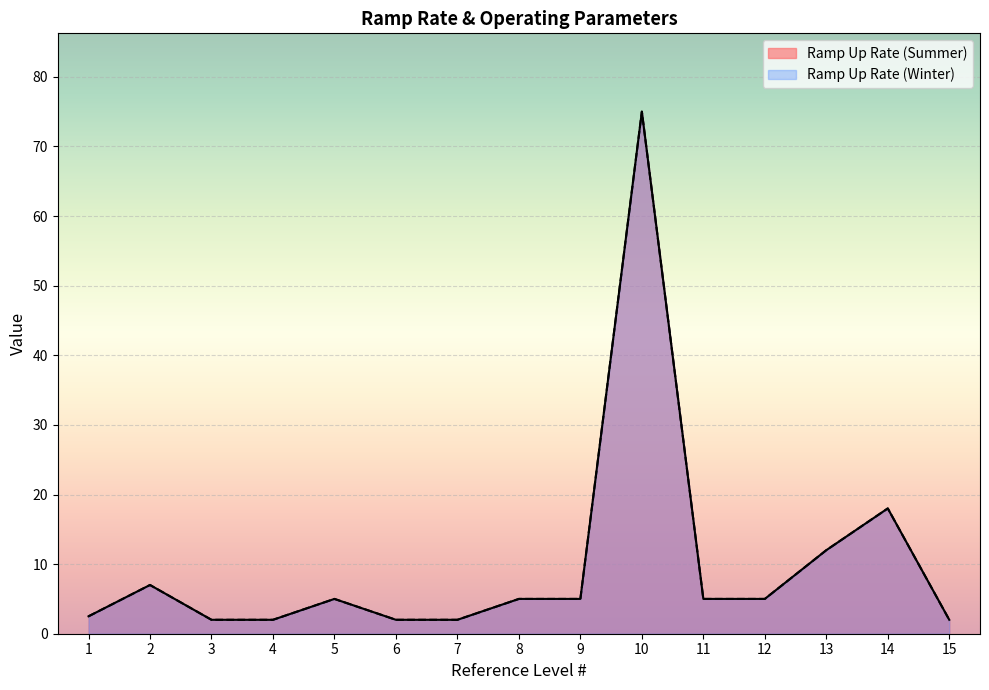

The Ramp Up Rate (Winter) series shows 18.0 at 14. True or false?

True